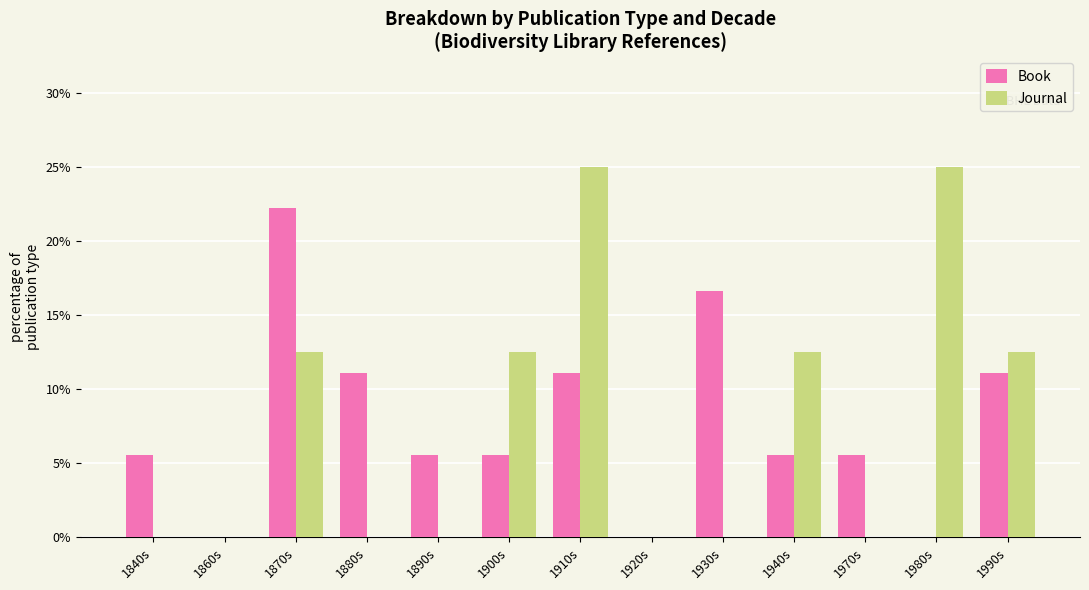

At which category is the sum across all series the highest?

1910s